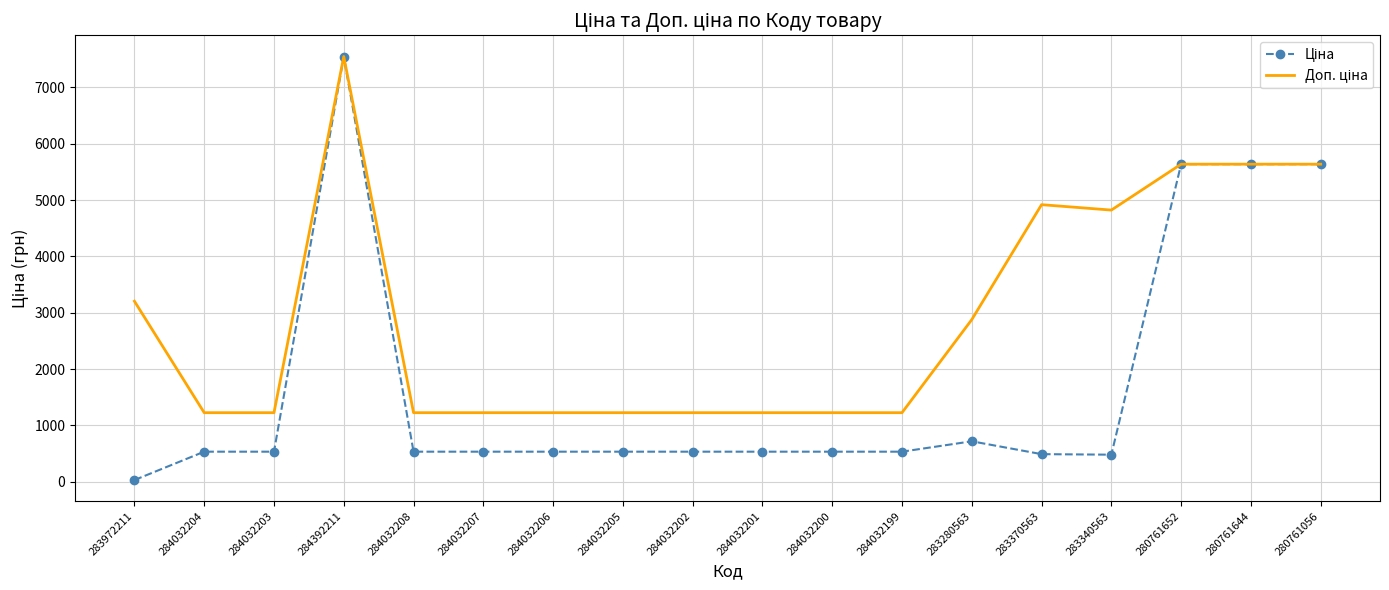

What is the difference between the highest and lowest values at 284032206?

691.7